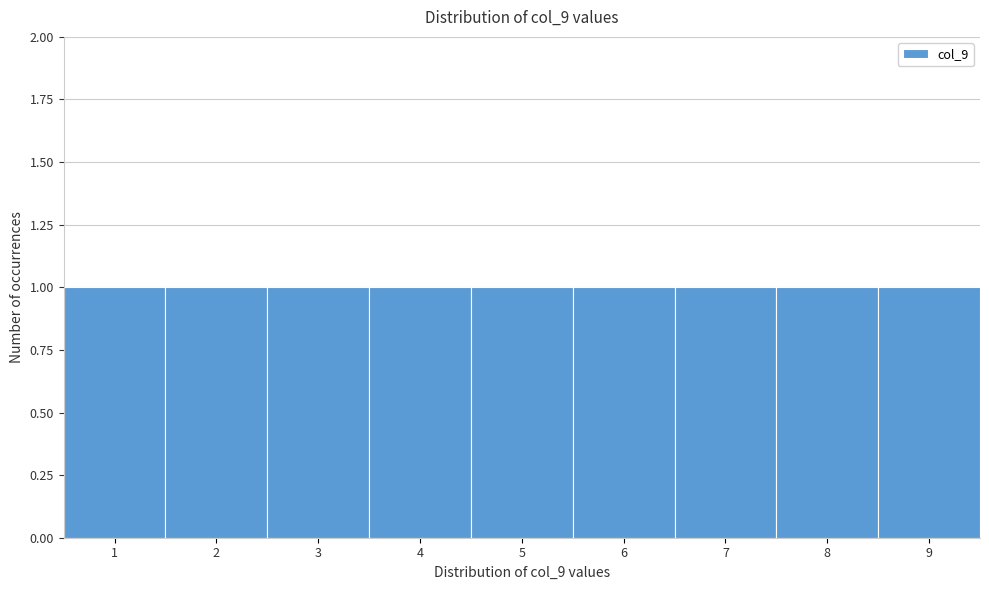

How tall is the bar that spans 8.5 to 9.5 on the x-axis? The values are not printed on the chart, so give them approximately, as read against the axis.

1